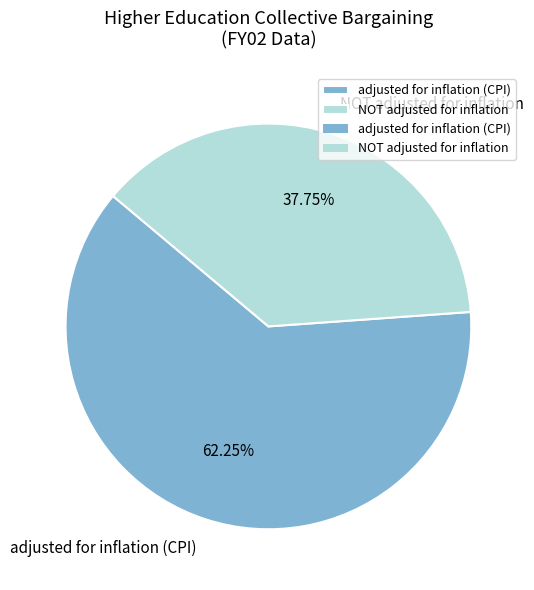

Does NOT adjusted for inflation account for over 50% of the chart?

No